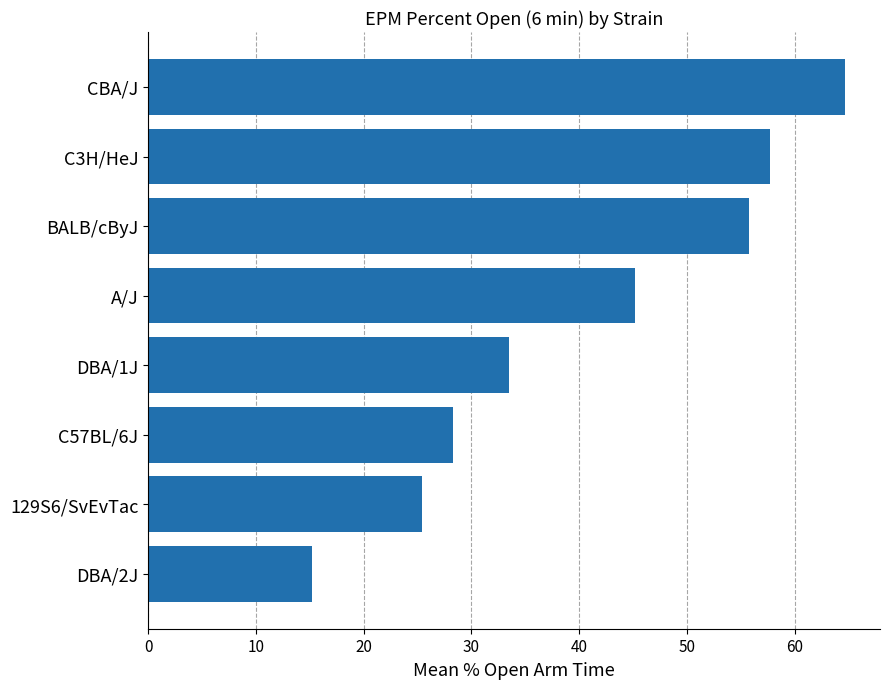

True or false: the data shows 6.0 at 129S6/SvEvTac.

False